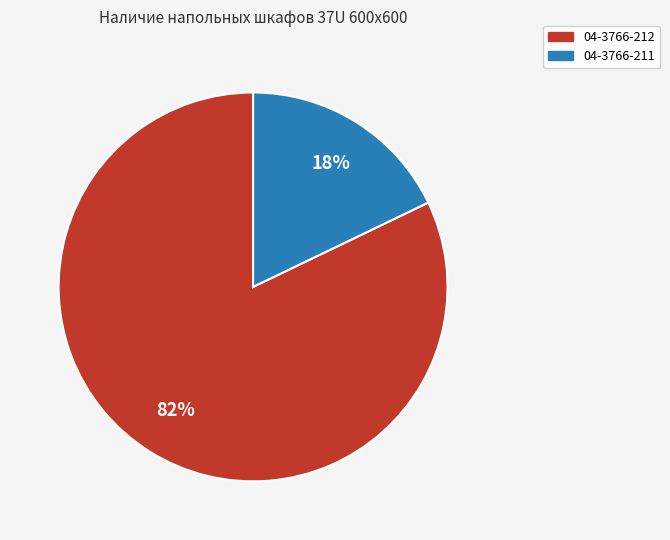

Which category has the smallest portion of the pie?

04-3766-211